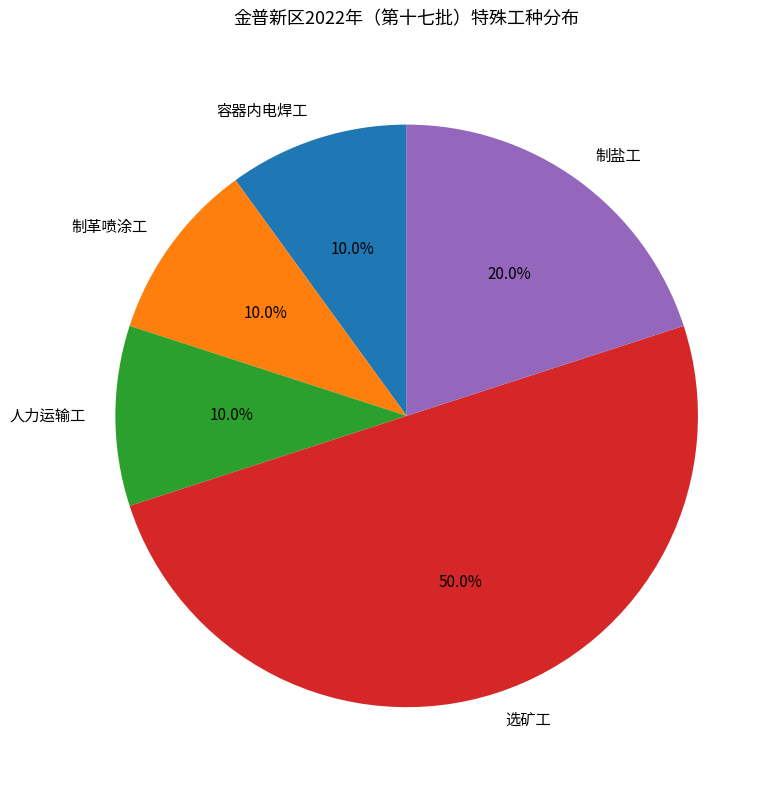

Count the number of slices in the pie.

5